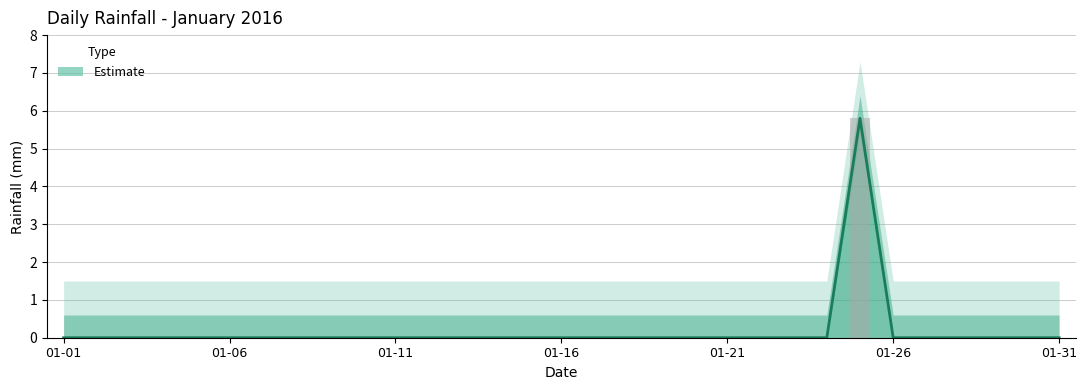

How many values are between 0 and 1?

30